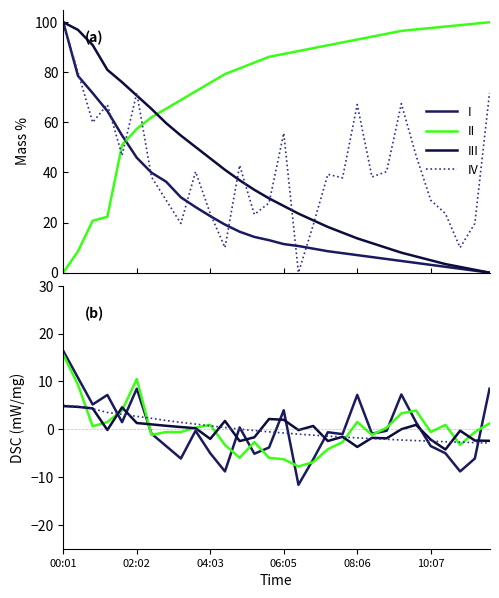

What is the difference between the maximum and minimum values in the IV series?

7.9